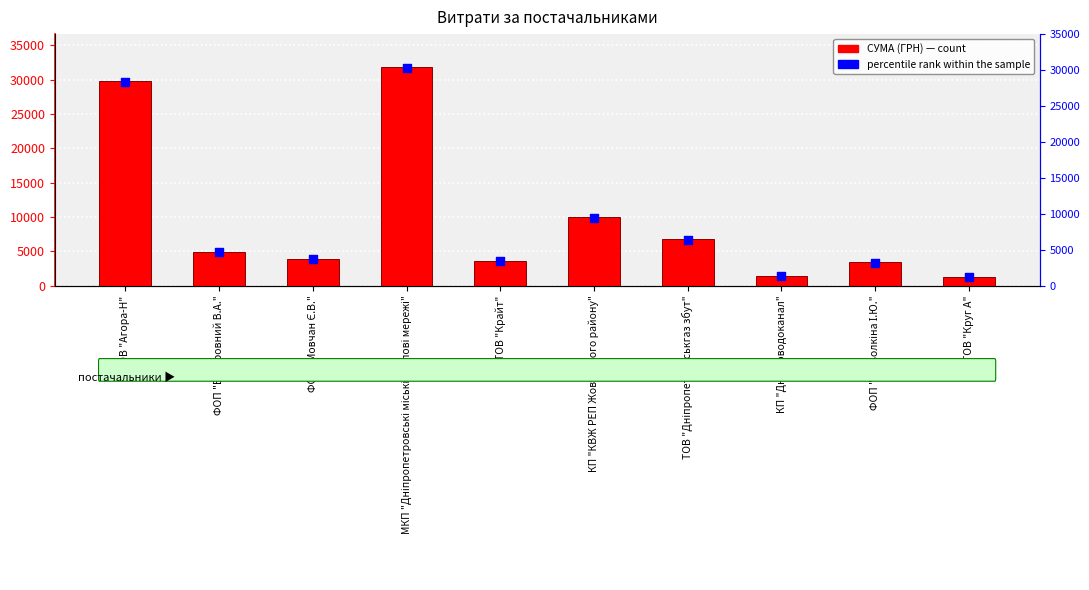

Which series has the widest spread of Y values?

СУМА (ГРН)